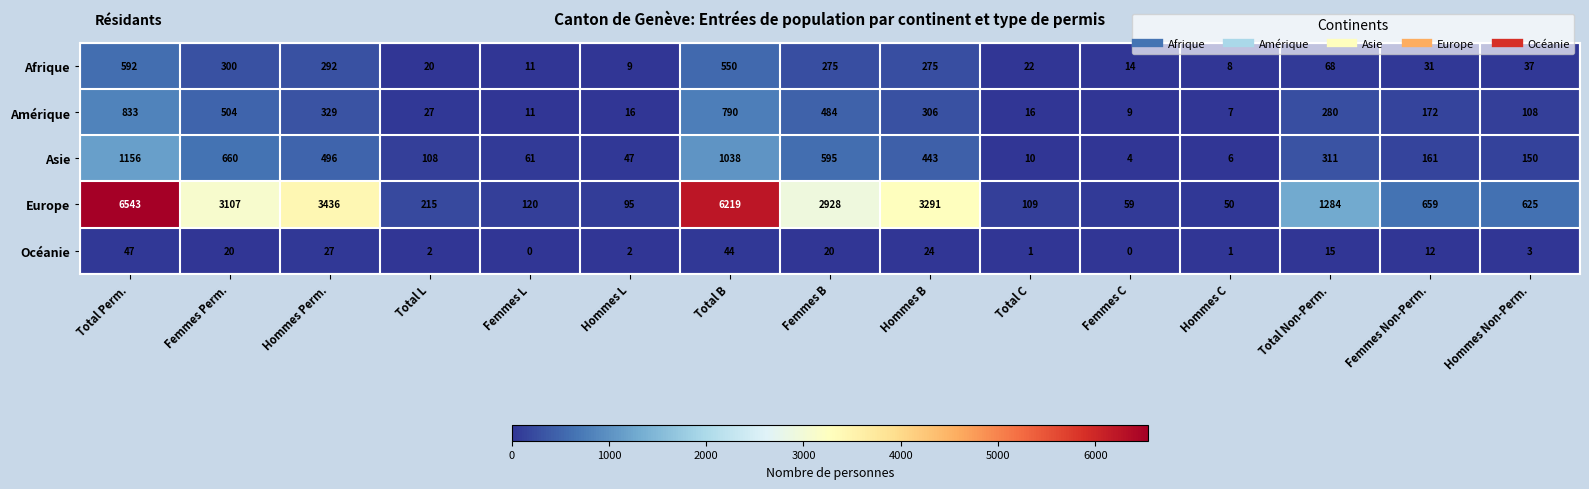

At which category is the sum across all series the highest?

Total Perm.